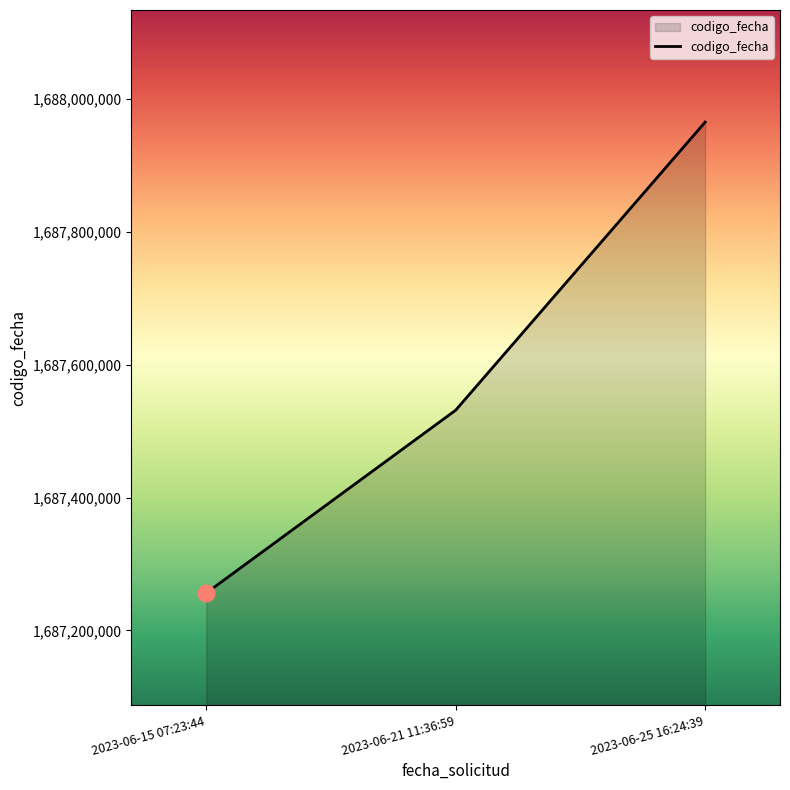

True or false: the data shows 1687256388 at 2023-06-15 07:23:44.

True